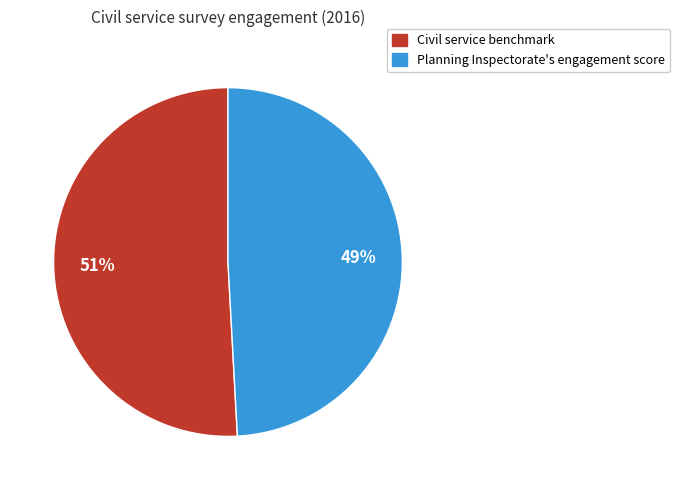

Count the number of slices in the pie.

2